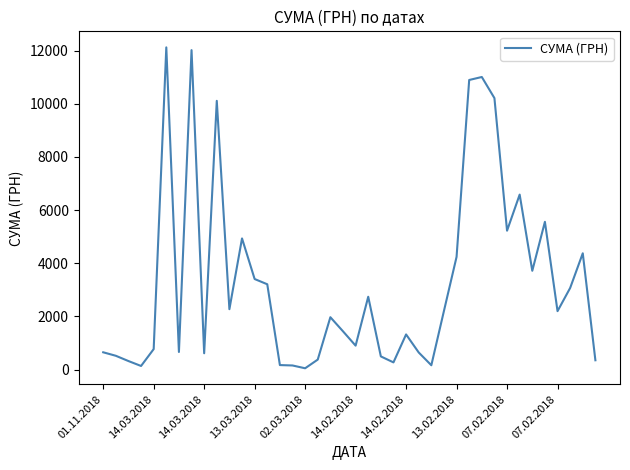

What is the difference between the maximum and minimum values?

12075.9